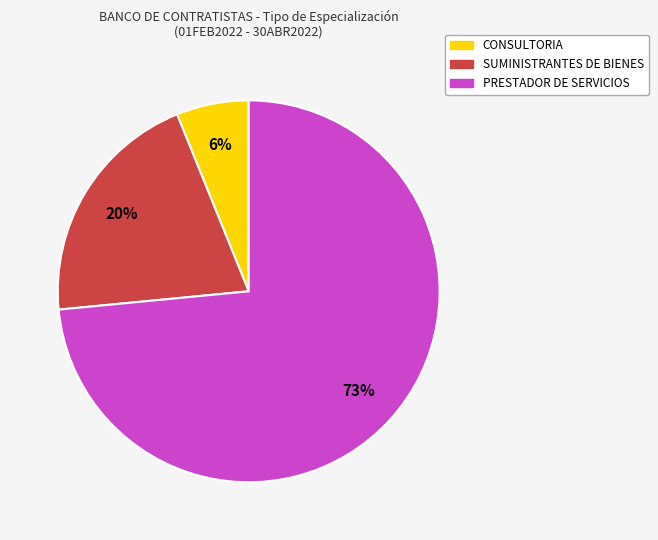

What is the ratio of the value at CONSULTORIA to the value at PRESTADOR DE SERVICIOS?

0.1